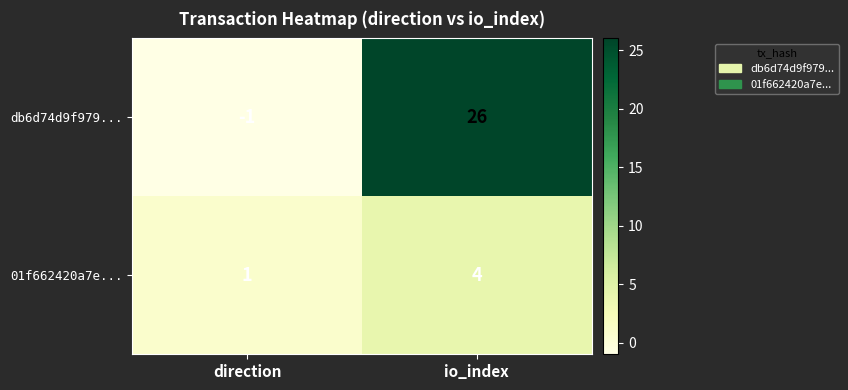

Reading left to right, extract all data points from this chart.

db6d74d9f979...: -1	26
01f662420a7e...: 1	4